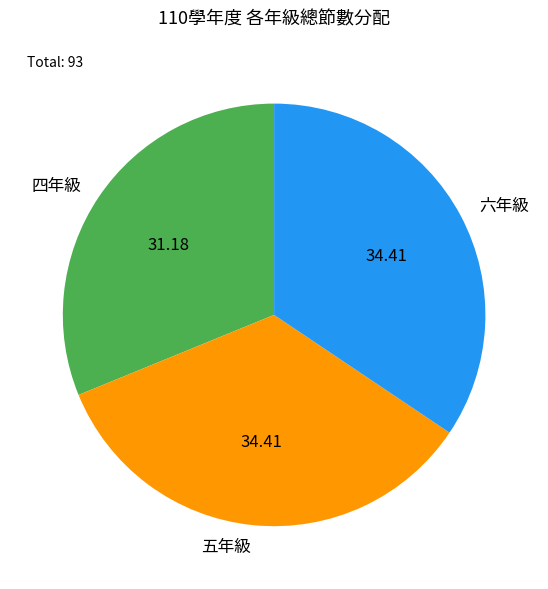

Which slice is the smallest?

四年級